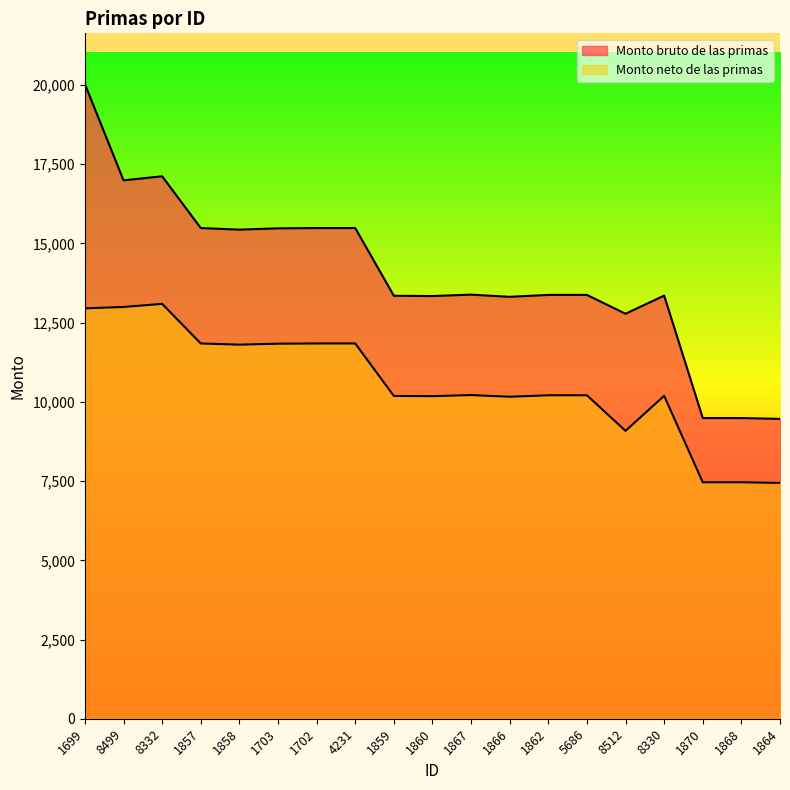

Which has a higher value, 8512 or 5686?

5686